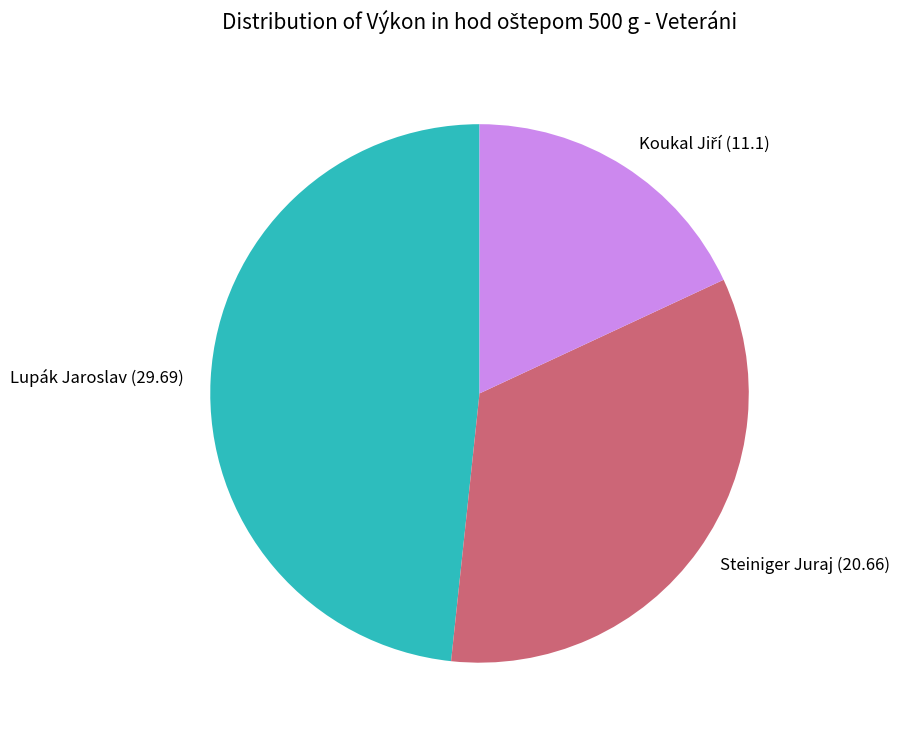

Approximately how many times larger is the value at Steiniger Juraj compared to Lupák Jaroslav?

0.7